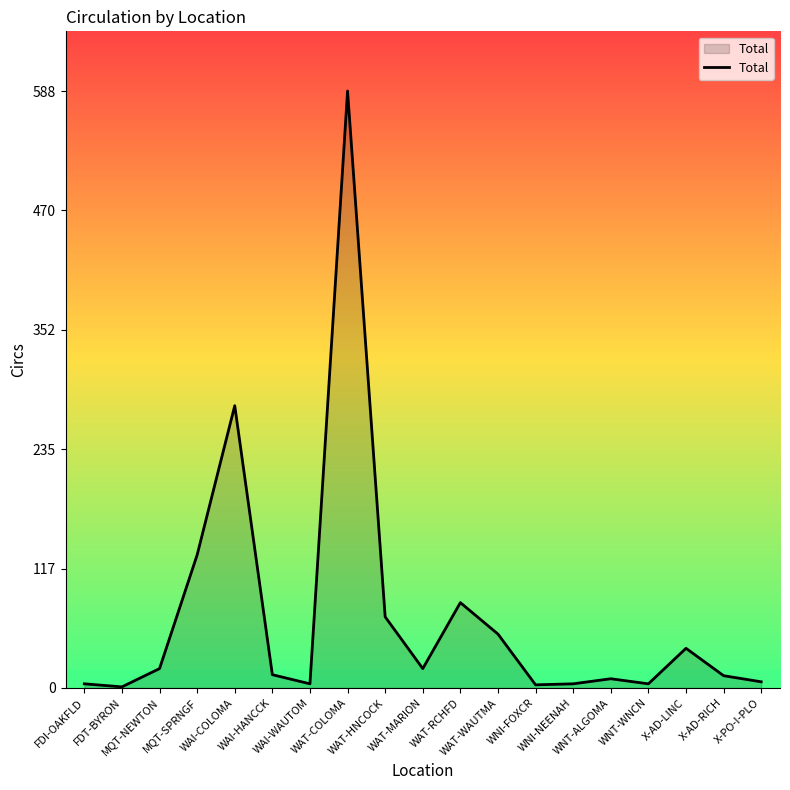

True or false: there are more than 2 points higher than both neighbors.

True